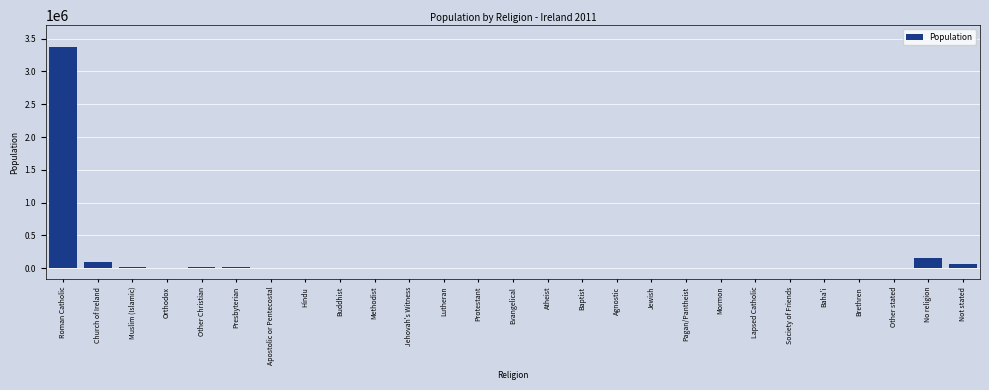

What is the sum of all values?

3758511